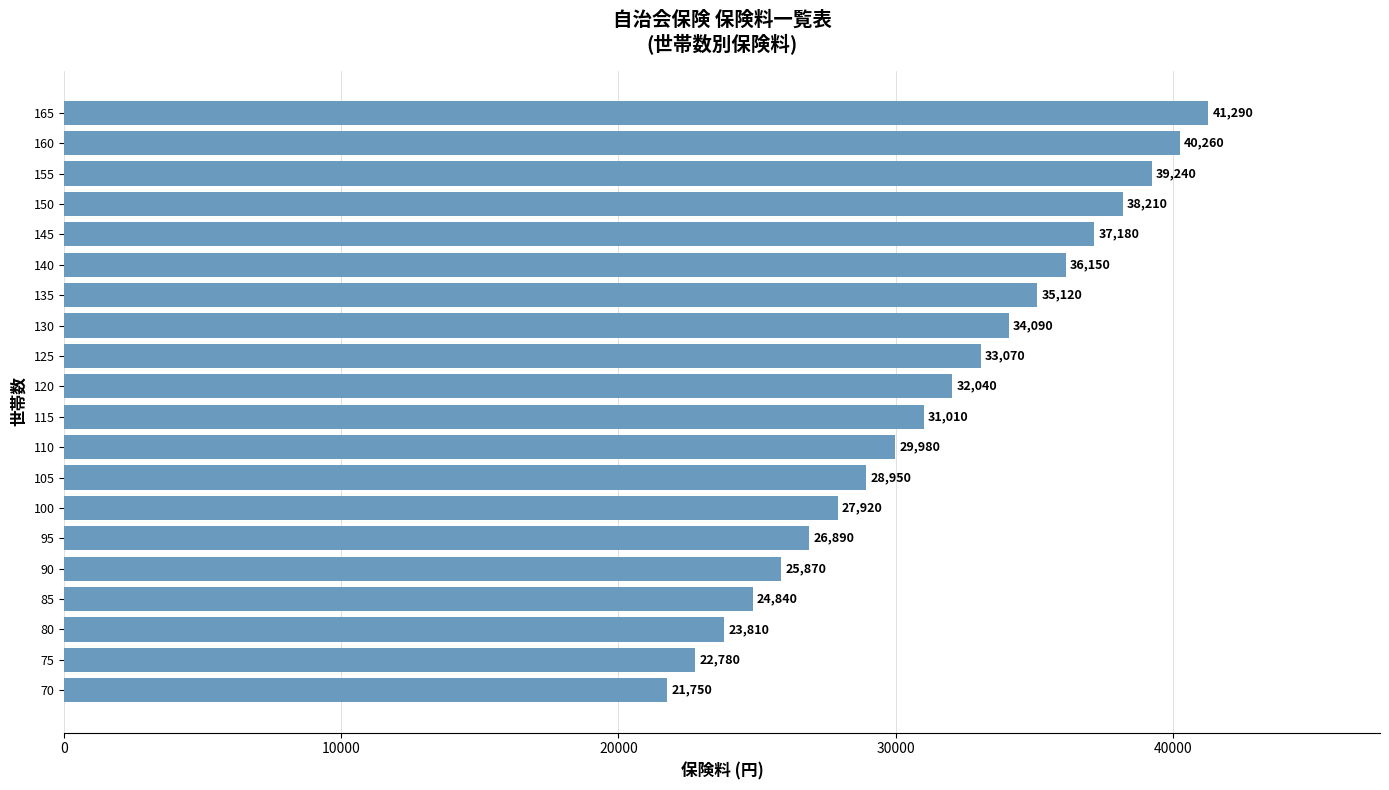

Reading bottom to top, what are all the values shown in this chart?

70=21750	75=22780	80=23810	85=24840	90=25870	95=26890	100=27920	105=28950	110=29980	115=31010	120=32040	125=33070	130=34090	135=35120	140=36150	145=37180	150=38210	155=39240	160=40260	165=41290